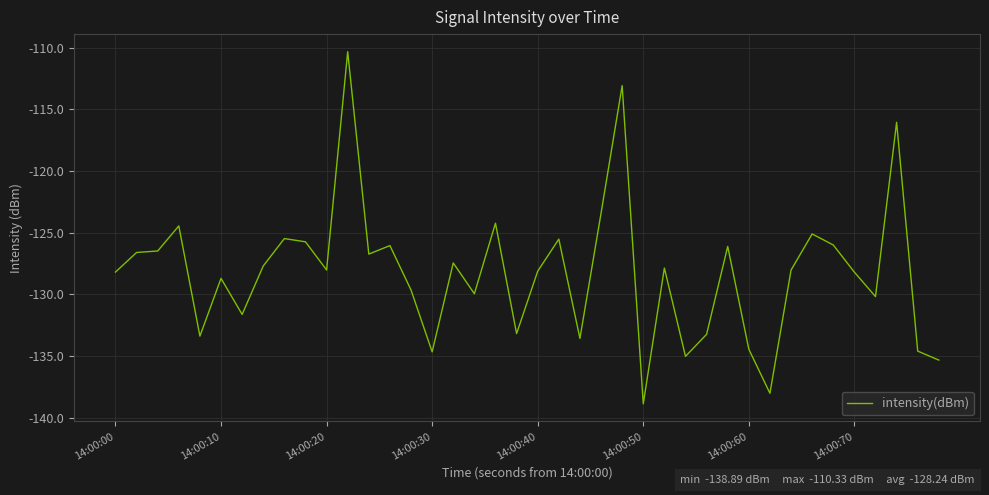

What is the maximum value shown in the chart?

-110.3